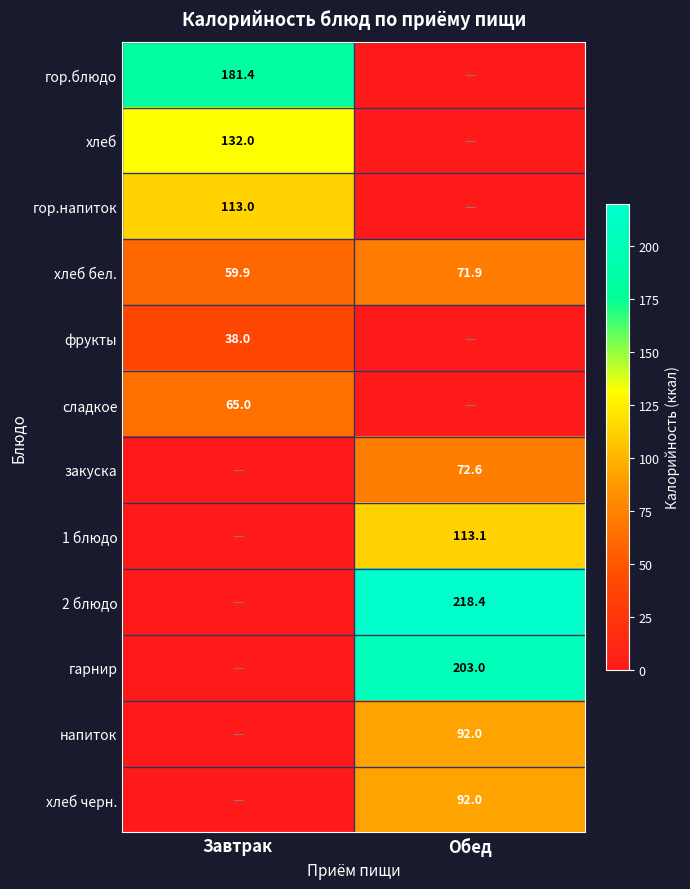

What is the spread (max minus min) of values at Обед?

218.4